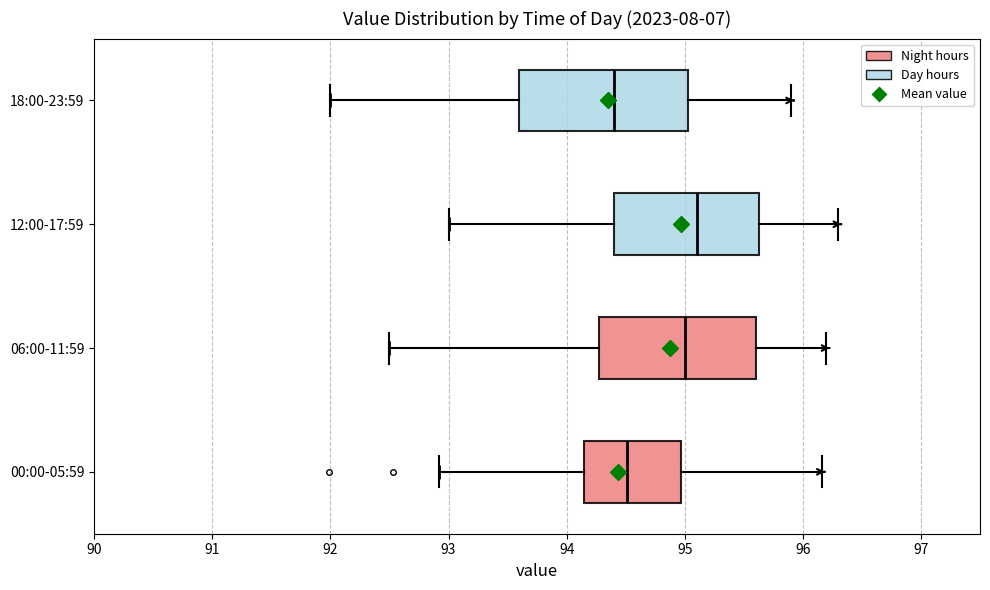

Reading bottom to top, read every box against the x-axis: the position of its median line, the range the box covers, and the ends of its whiskers. The values are not printed on the chart, so give them approximately, as read against the axis.

00:00-05:59: median 94.5, box 94.2 to 95.0, whiskers 92.9 to 96.2
06:00-11:59: median 95.0, box 94.3 to 95.6, whiskers 92.5 to 96.2
12:00-17:59: median 95.1, box 94.4 to 95.6, whiskers 93.0 to 96.3
18:00-23:59: median 94.4, box 93.6 to 95.0, whiskers 92.0 to 95.9